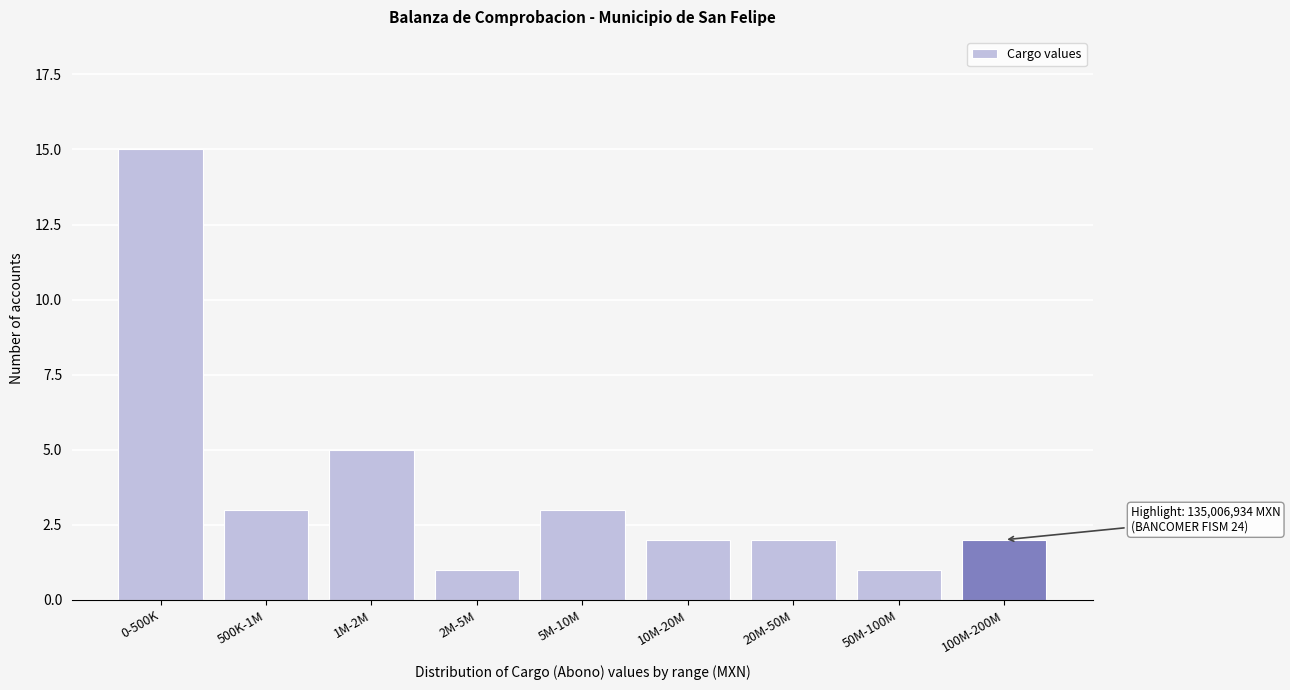

Reading right to left, what are all the values shown in this chart?

2	1	2	2	3	1	5	3	15